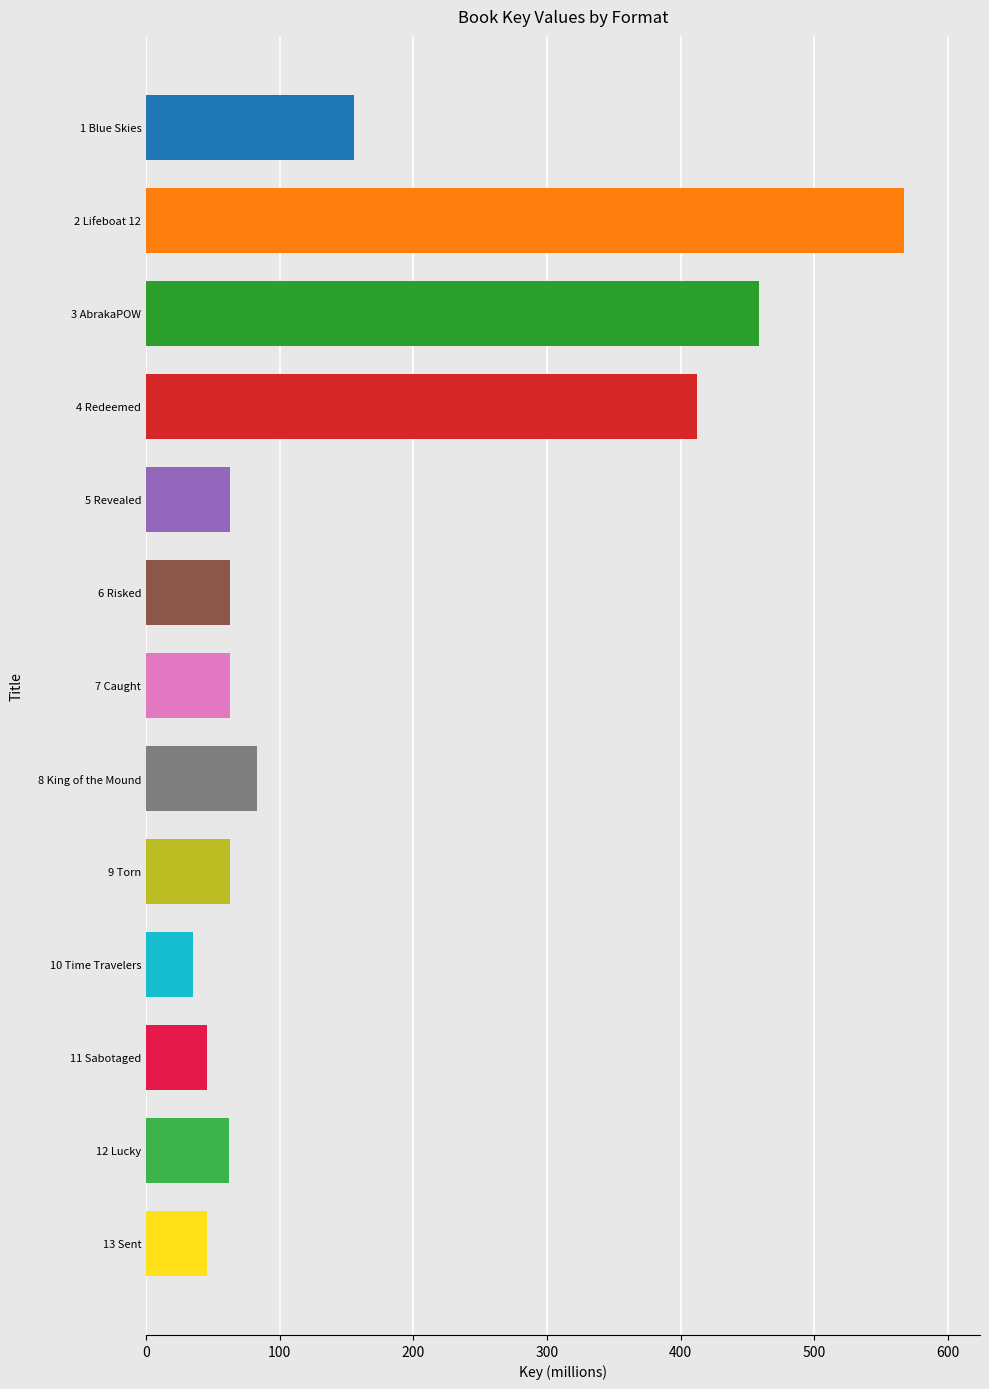

Are the bars horizontal?

Yes